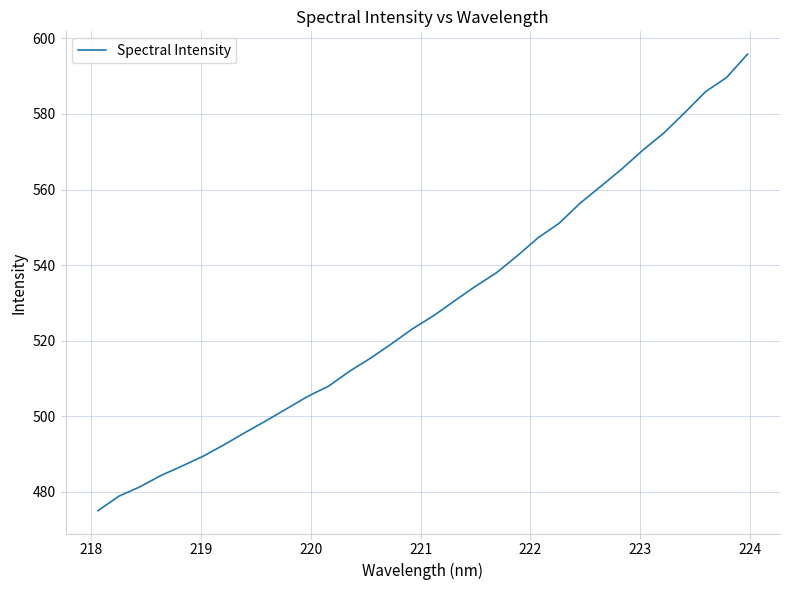

What is the difference between the maximum and minimum values?

120.9